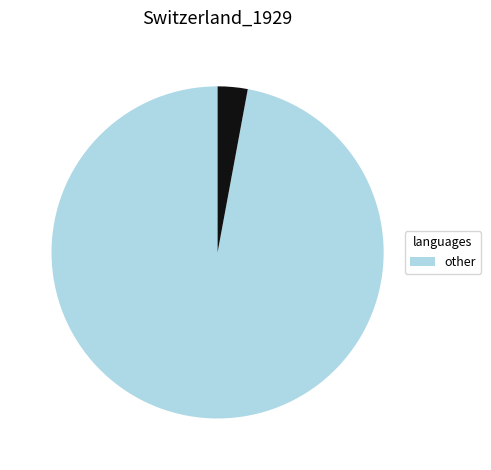

Is there a majority slice in this chart?

Yes